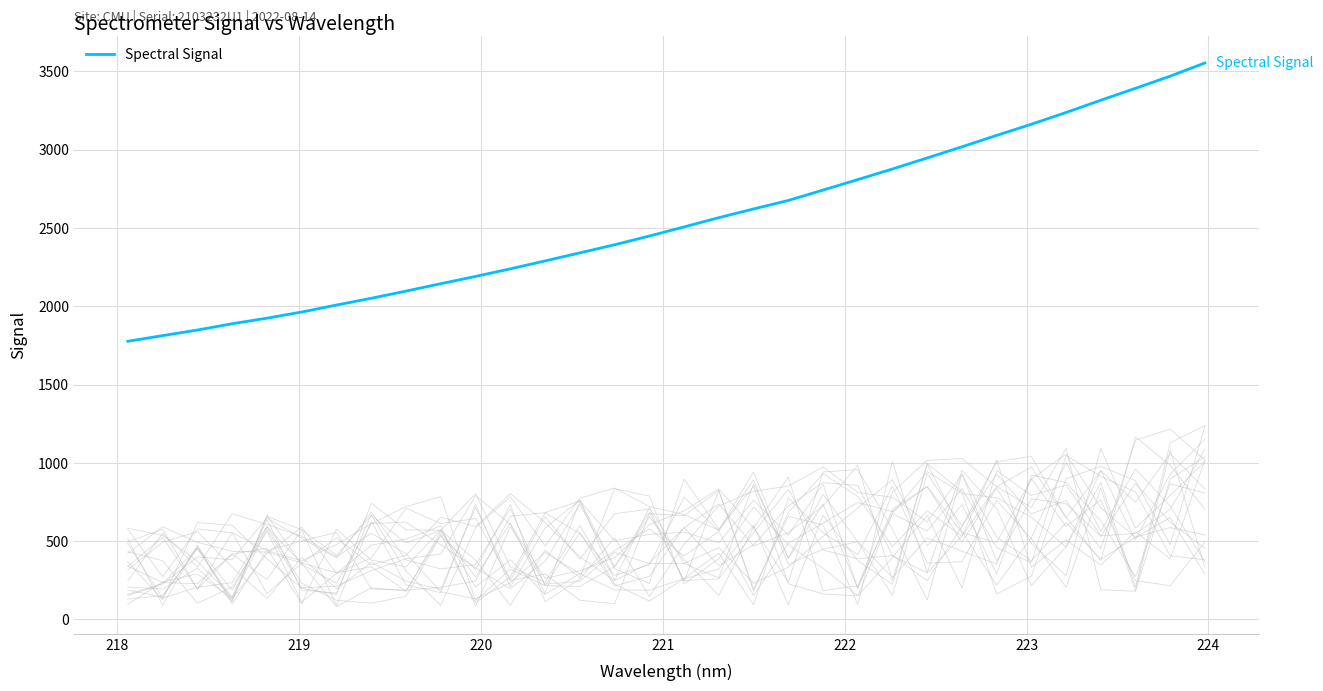

True or false: there are more than 0 points higher than both neighbors.

False